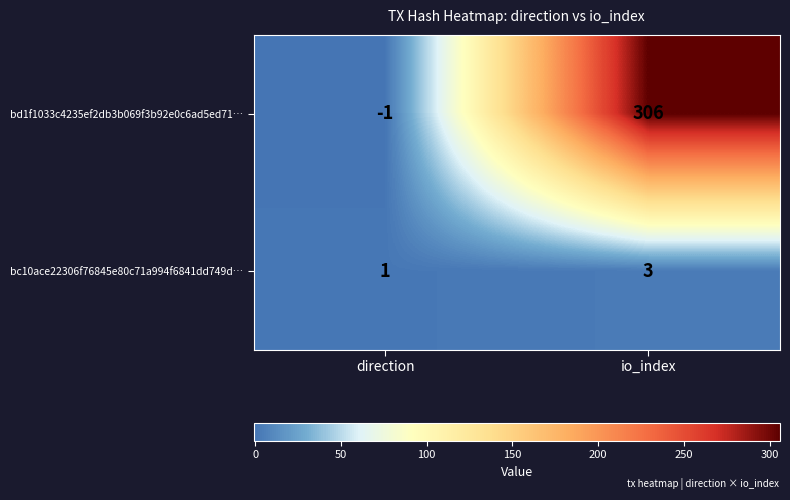

At direction, list the series in order from smallest to largest.

bd1f1033c4235ef2db3b069f3b92e0c6ad5ed71…, bc10ace22306f76845e80c71a994f6841dd749d…